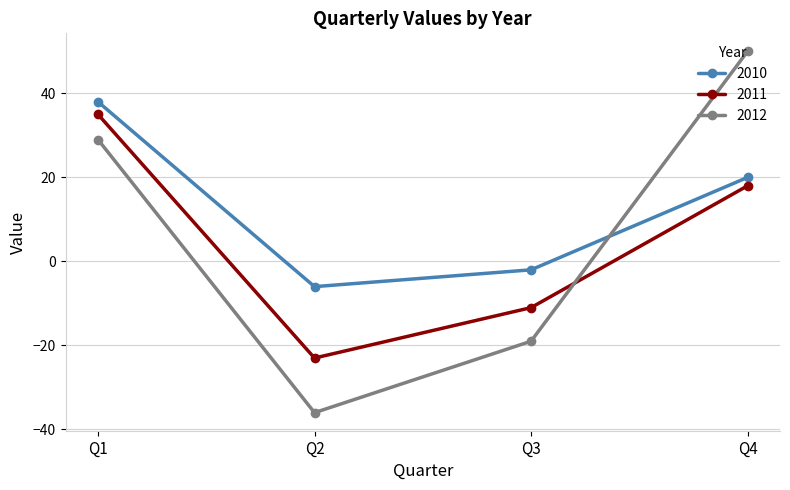

Count the number of data series in this chart.

3